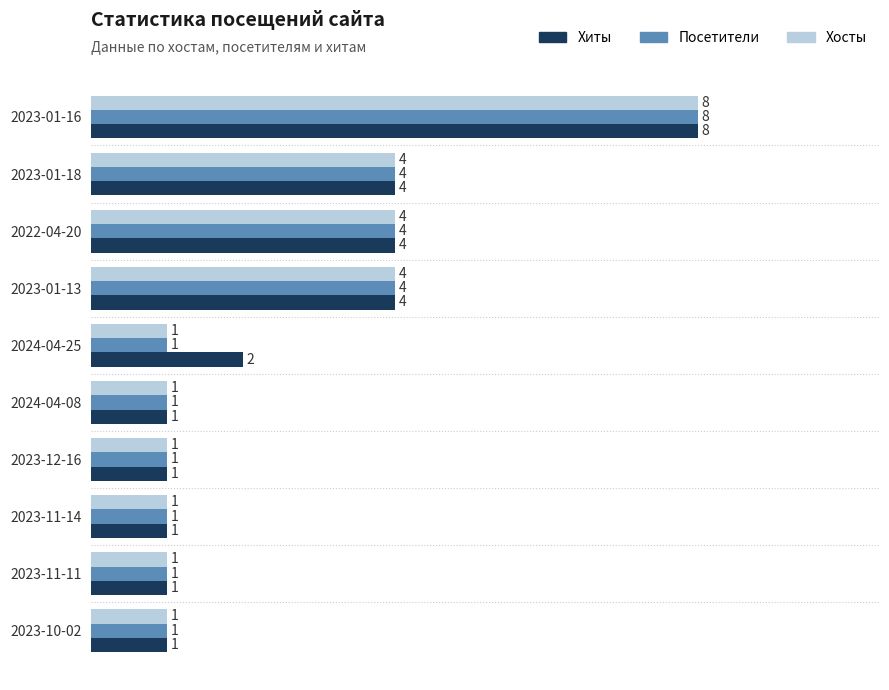

Between 2024-04-25 and 2024-04-08, which series saw the biggest shift?

Хиты